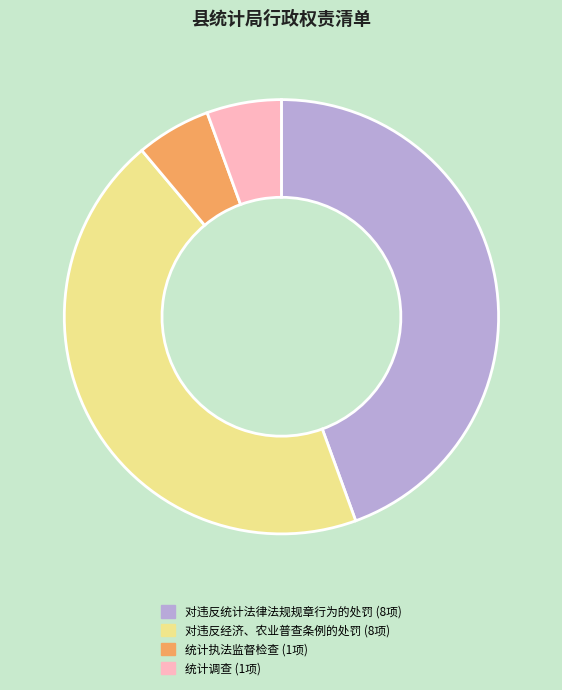

Between 对违反统计法律法规规章行为的处罚 and 统计调查, which is larger?

对违反统计法律法规规章行为的处罚